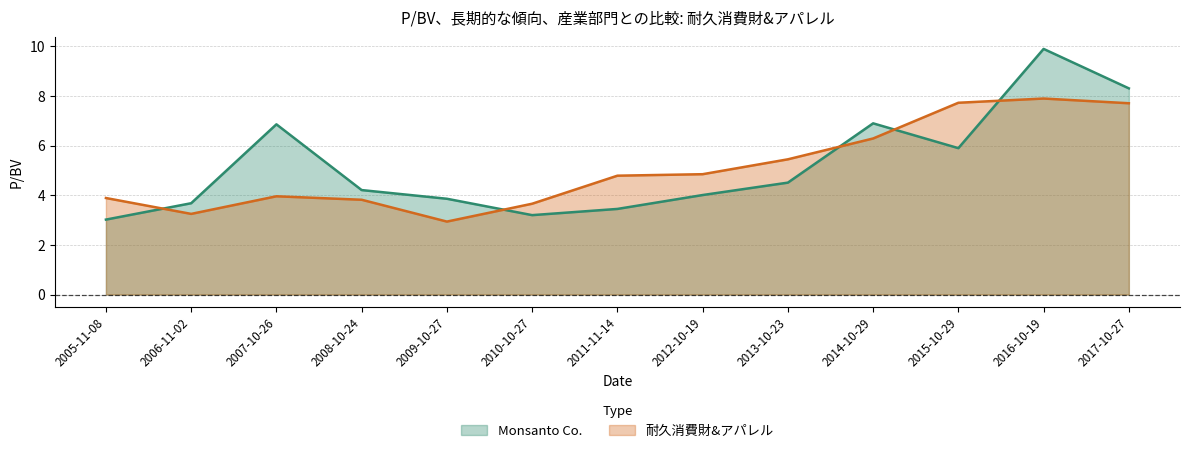

Where is the first local minimum for 耐久消費財&アパレル?

2006-11-02